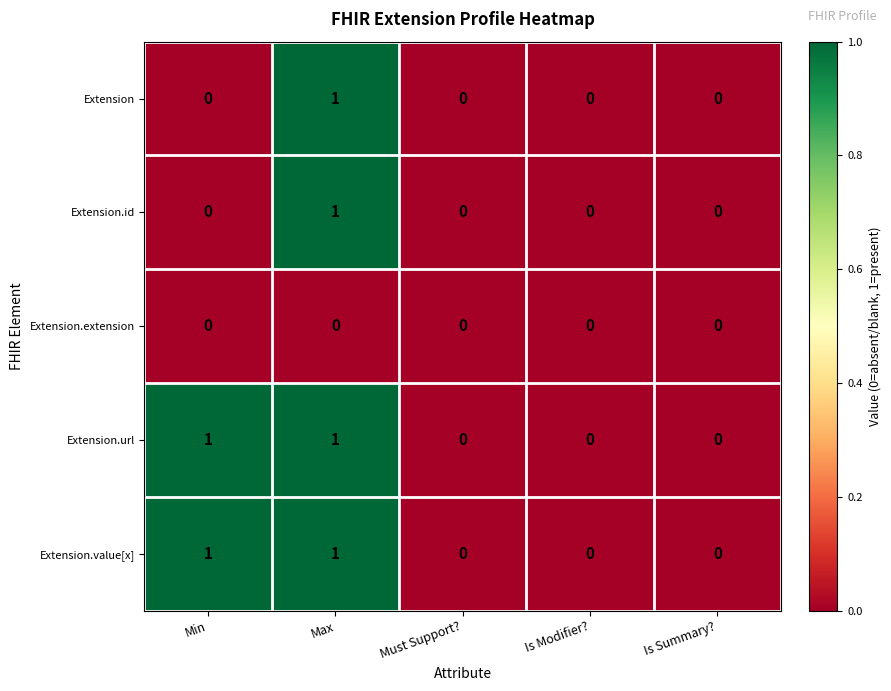

The value of Extension.value[x] at Is Modifier? is 0. True or false?

True